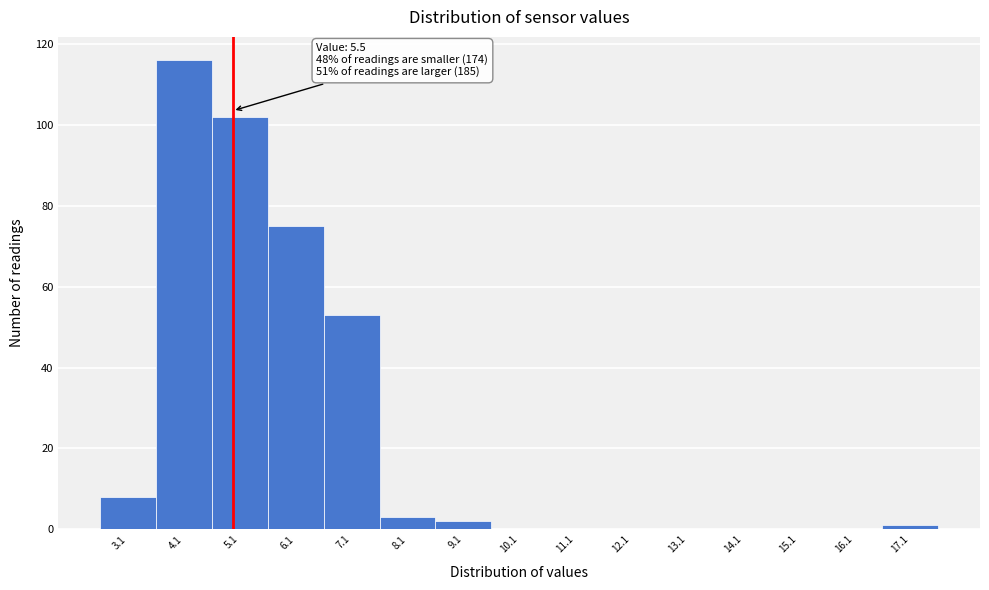

Reading left to right, list all the values displayed in this chart.

3.1=8	4.1=116	5.1=102	6.1=75	7.1=53	8.1=3	9.1=2	10.1=0	11.1=0	12.1=0	13.1=0	14.1=0	15.1=0	16.1=0	17.1=1